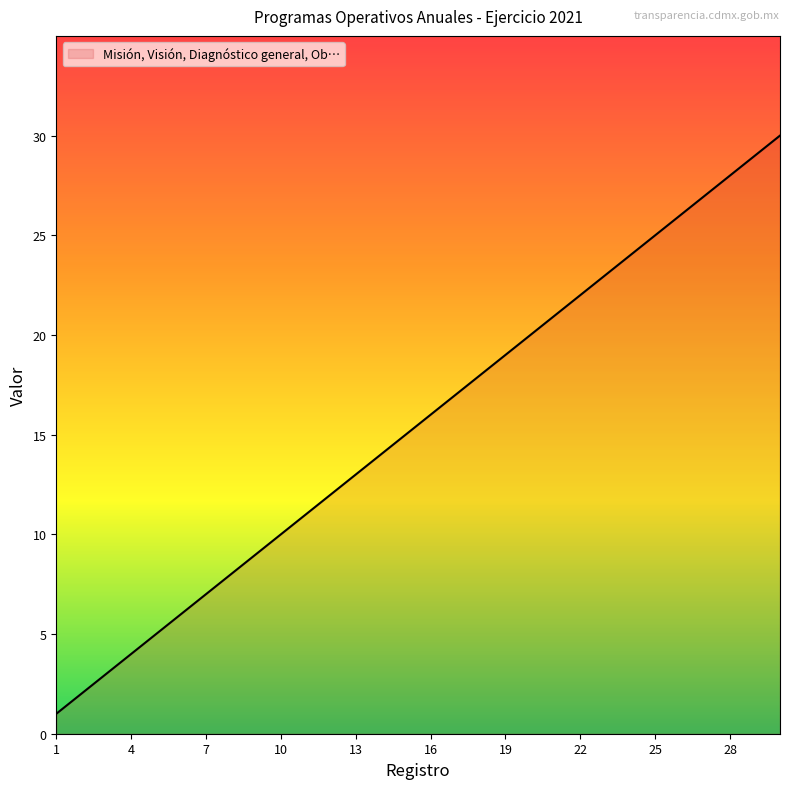

What is the difference between the maximum and minimum values?

29